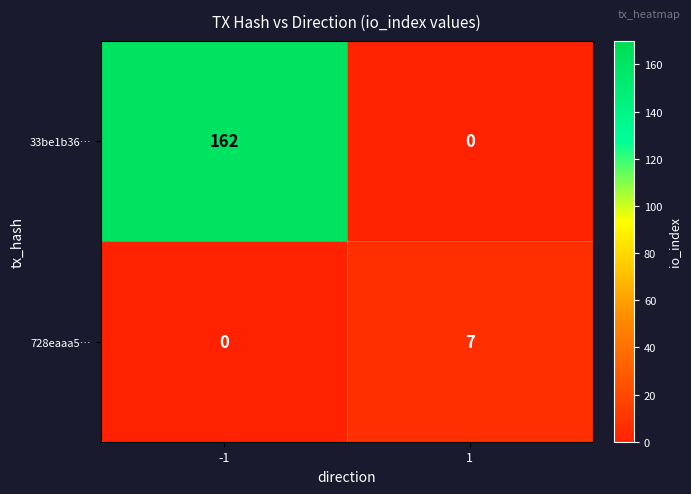

What is the difference between the maximum and minimum values in the 33be1b36… series?

162